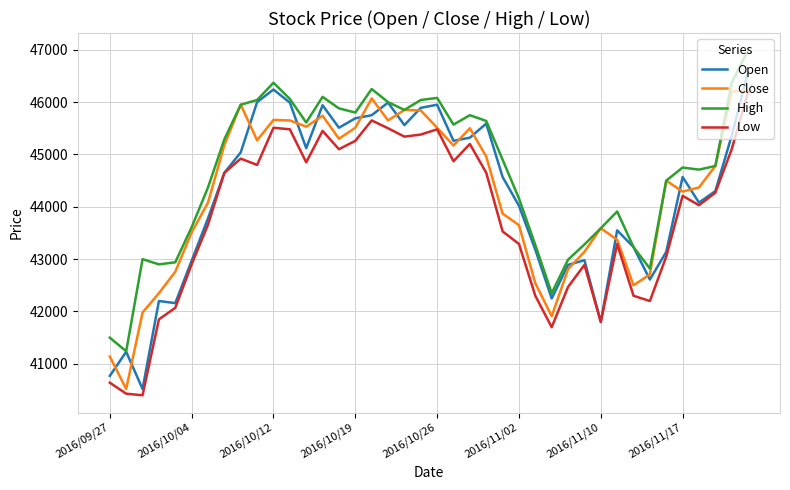

How many intersections are there between Close and Open?

17